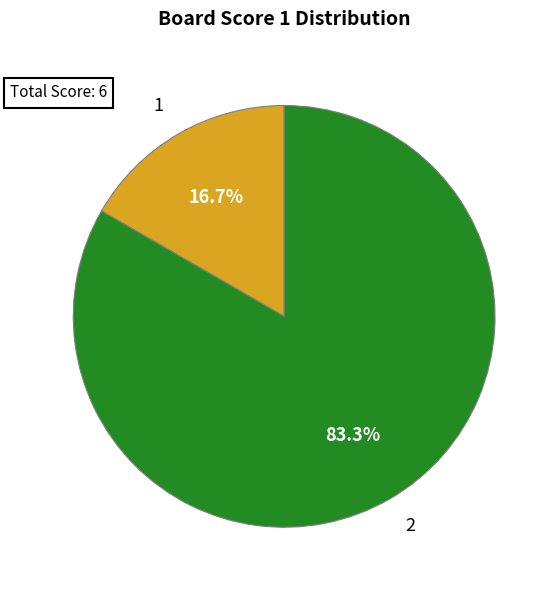

To the nearest percent, what percentage of the pie is 2?

83%